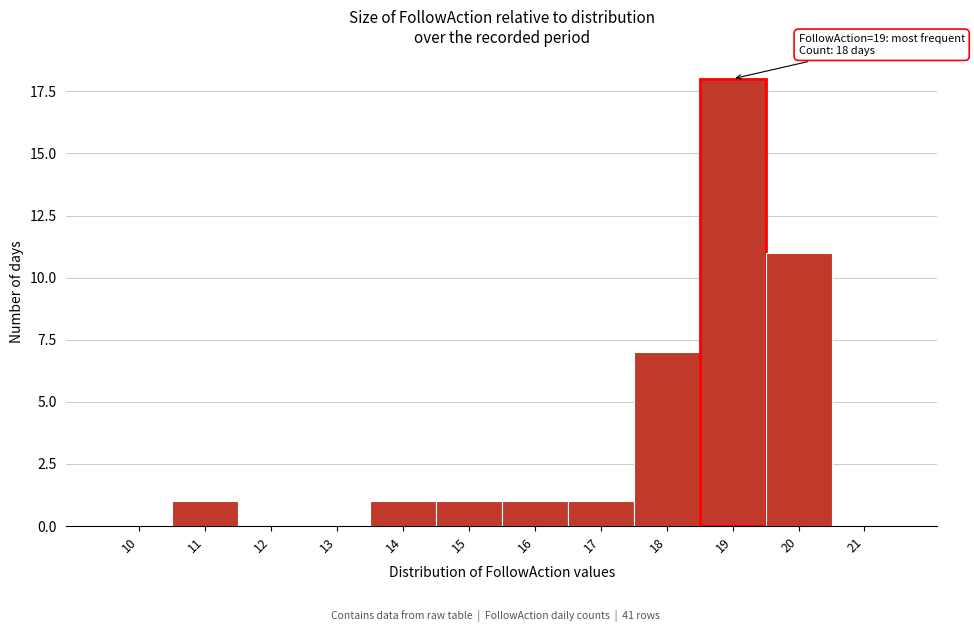

Reading right to left, extract all data points from this chart.

21=0	20=11	19=18	18=7	17=1	16=1	15=1	14=1	13=0	12=0	11=1	10=0